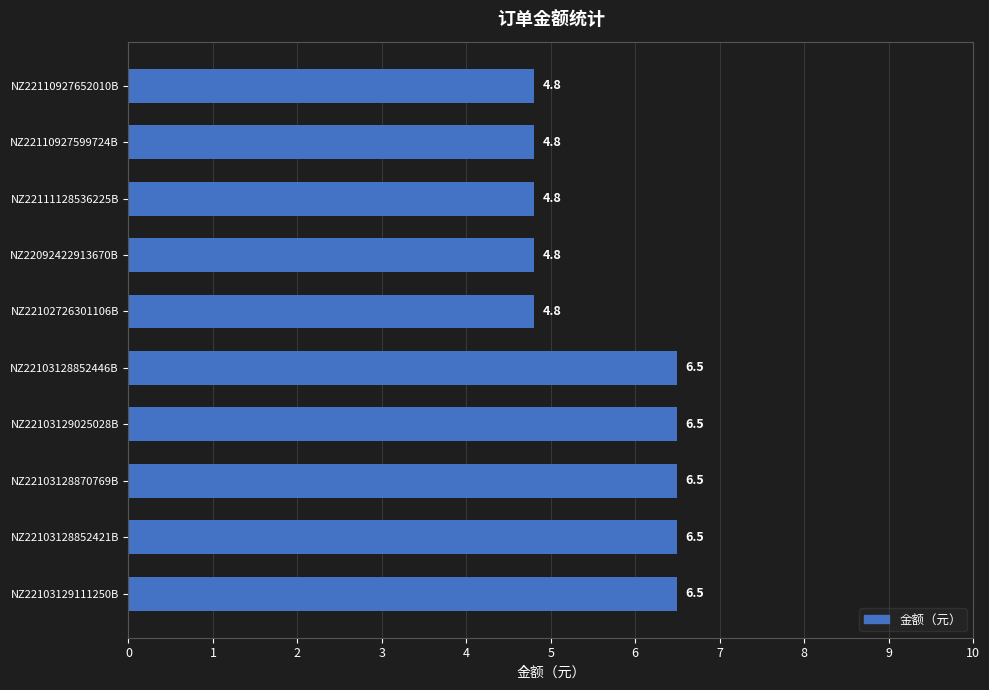

What is the difference between the second highest and minimum values?

1.7